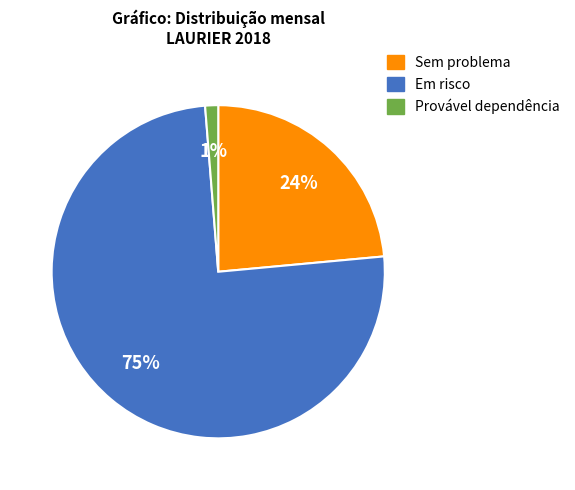

The Sem problema slice represents 9% of the pie. True or false?

False